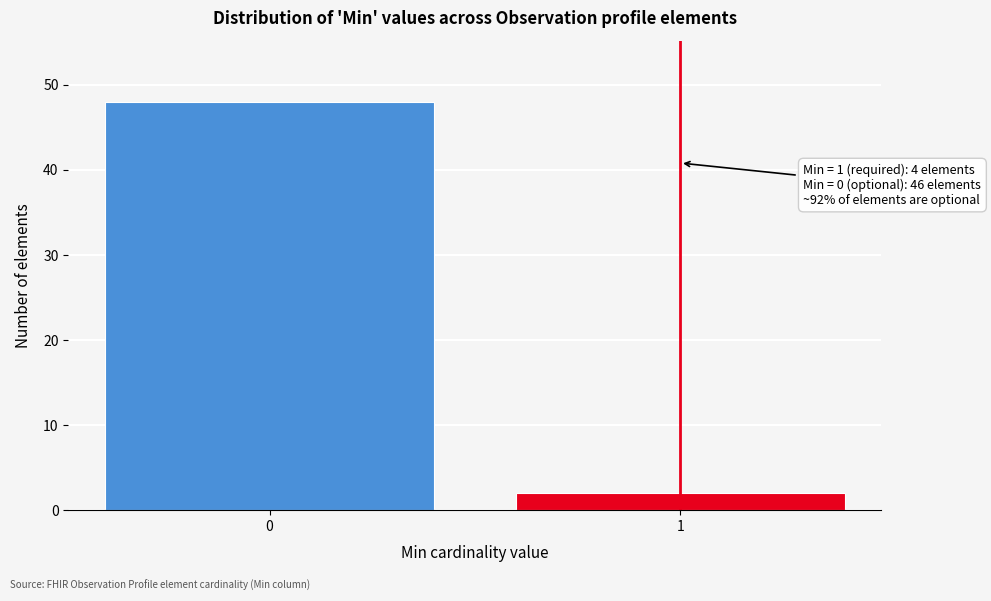

Reading left to right, what are all the values shown in this chart?

0=48	1=2